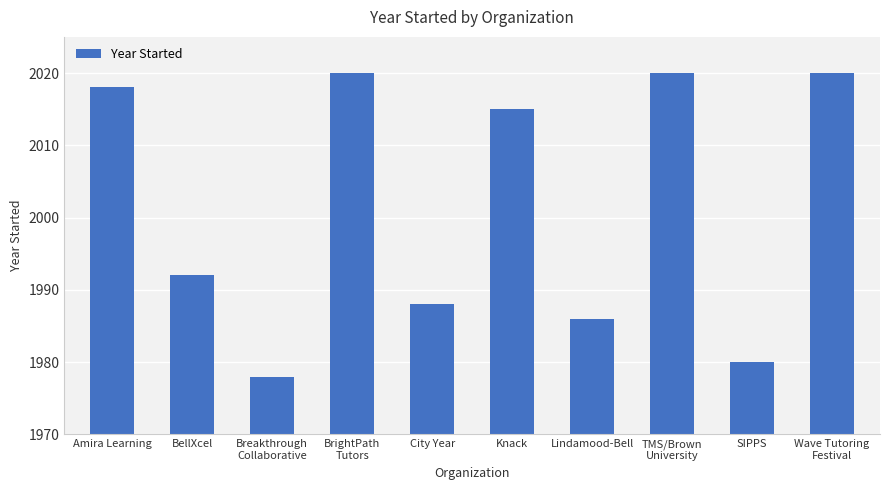

What is the sum of all values?

20017